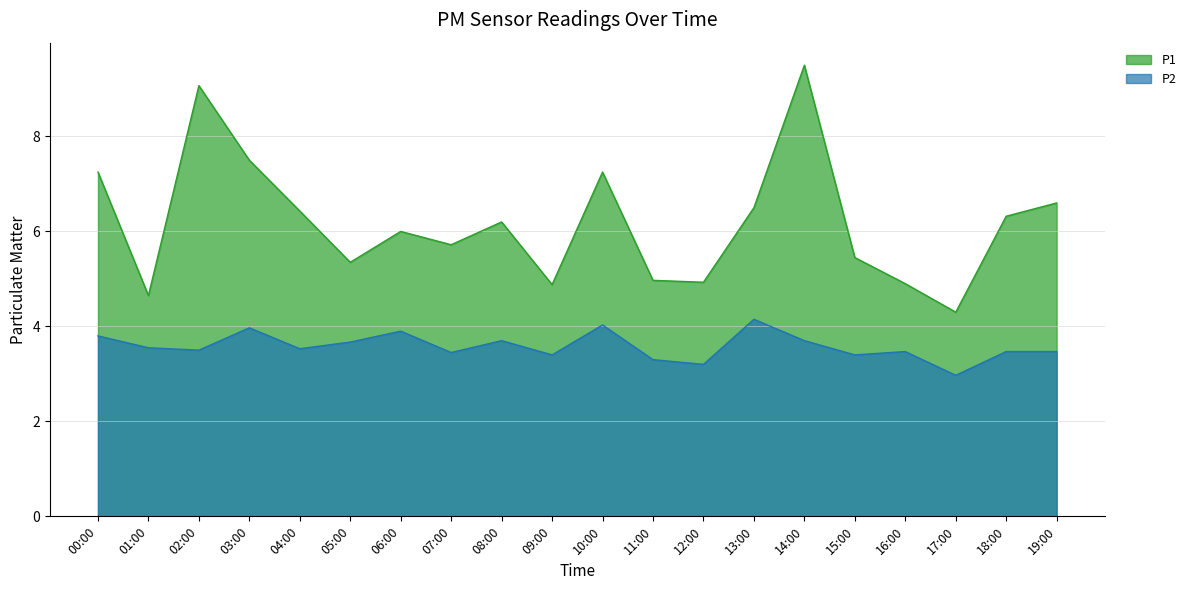

What is the sum of all P2 values?

71.6